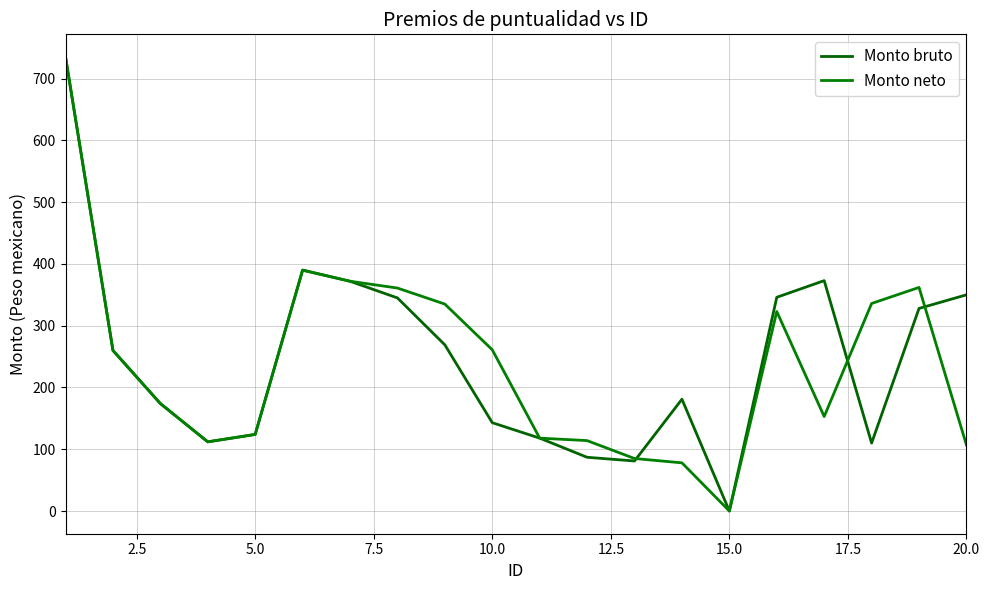

Which series has the widest spread of values?

Monto bruto